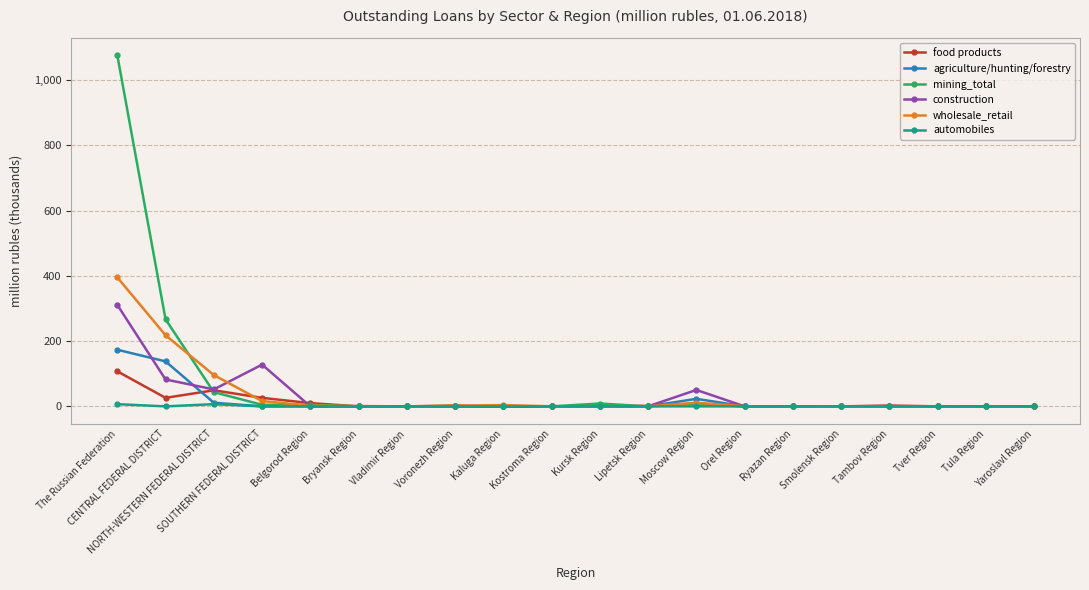

What position from the right is Voronezh Region?

13